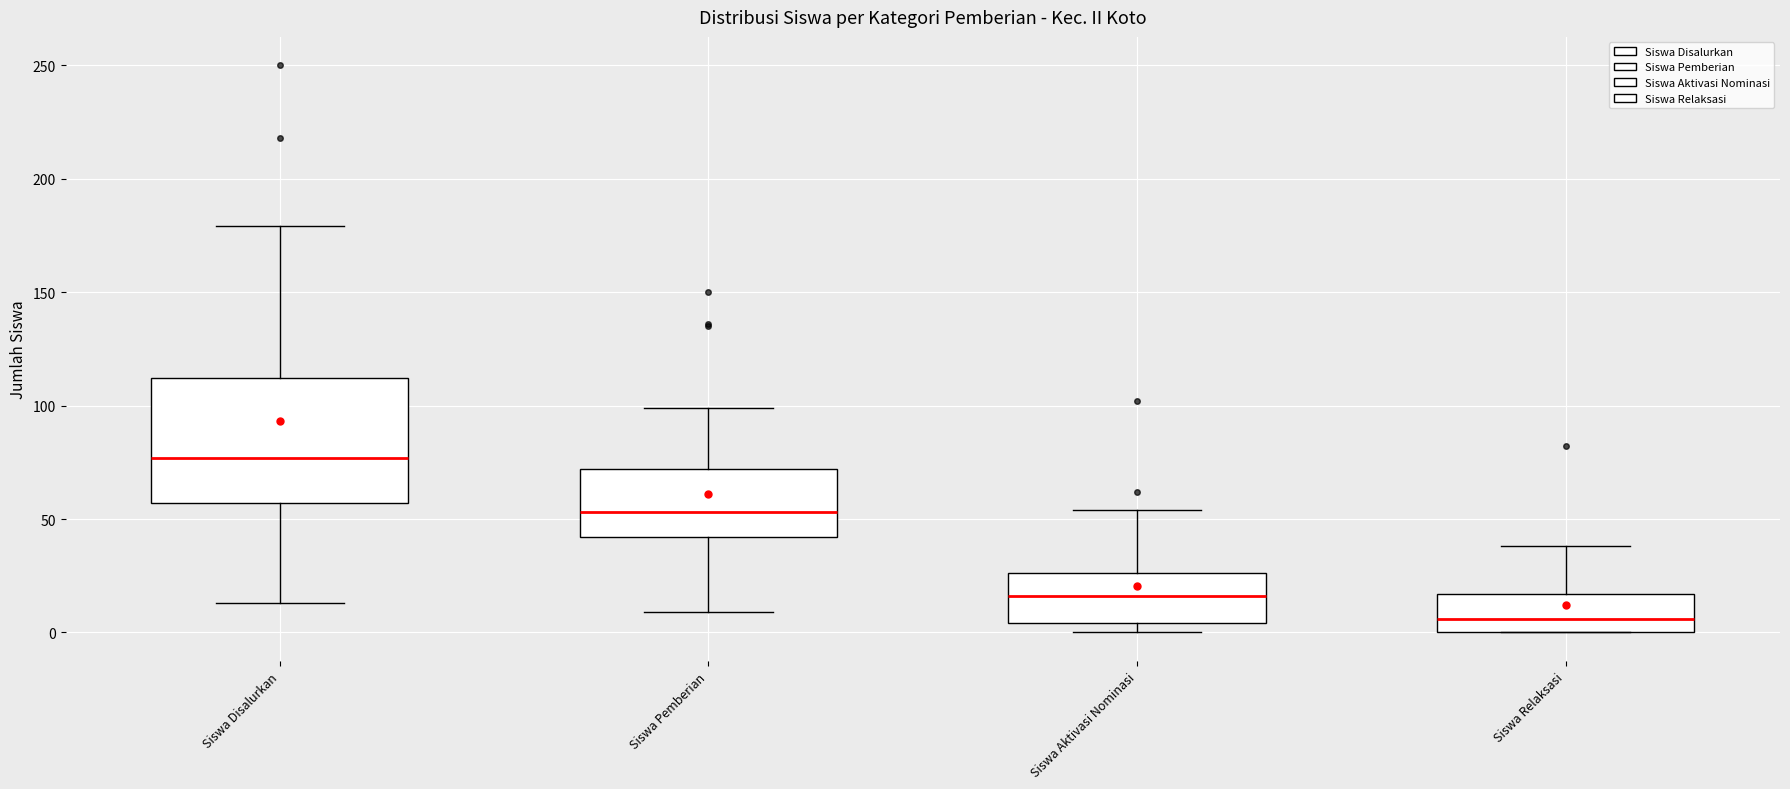

Reading left to right, read every box against the y-axis: the position of its median line, the range the box covers, and the ends of its whiskers. The values are not printed on the chart, so give them approximately, as read against the axis.

Siswa Disalurkan: median 75, box 55 to 110, whiskers 15 to 180
Siswa Pemberian: median 55, box 40 to 70, whiskers 10 to 100
Siswa Aktivasi Nominasi: median 15, box 5 to 25, whiskers 0 to 55
Siswa Relaksasi: median 5, box 0 to 15, whiskers 0 to 40